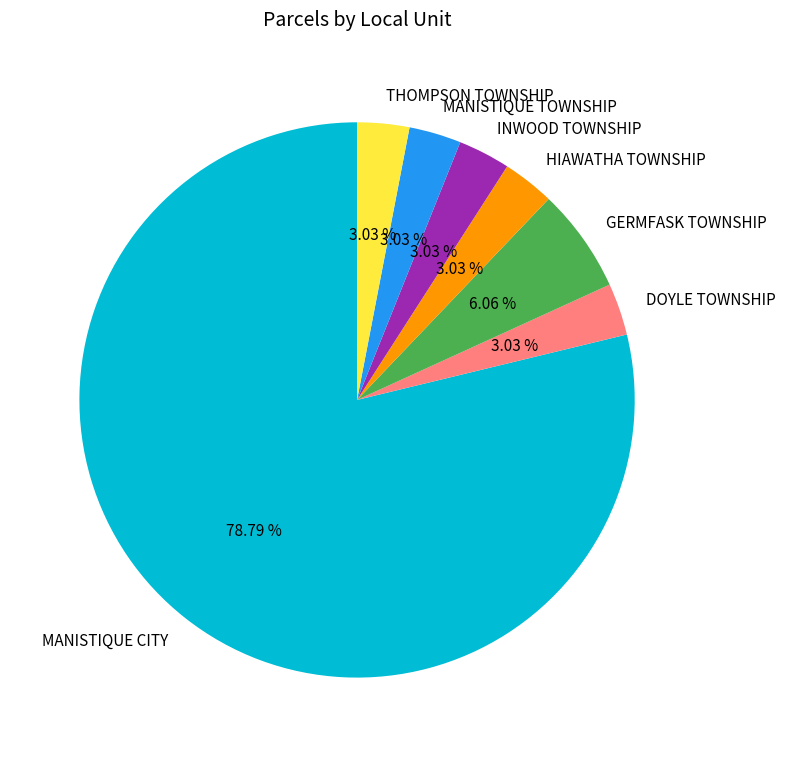

What percentage is the THOMPSON TOWNSHIP slice, to the nearest percent?

3%